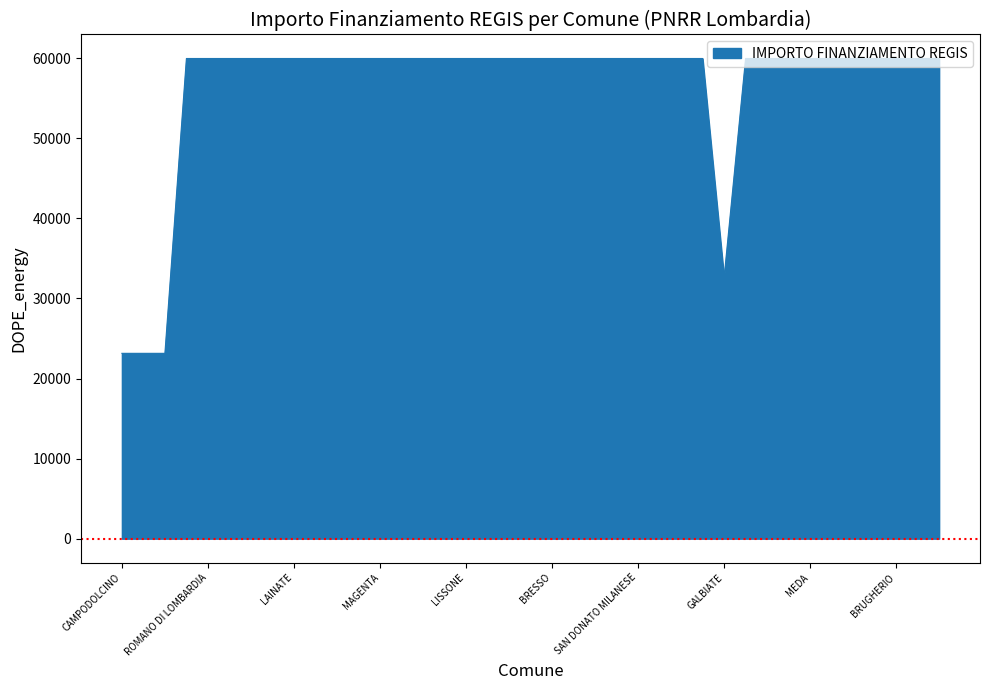

What is the minimum value shown in the chart?

23147